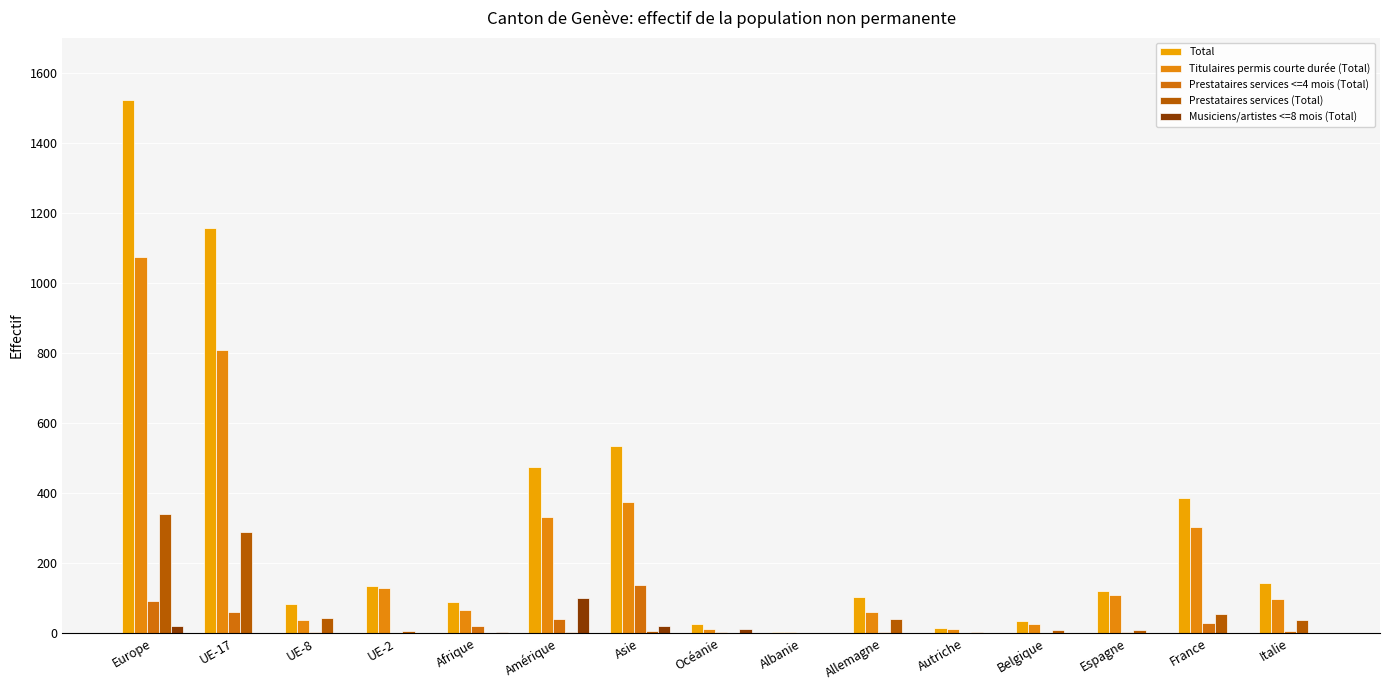

Where is Total nearest to the value 762?

Asie